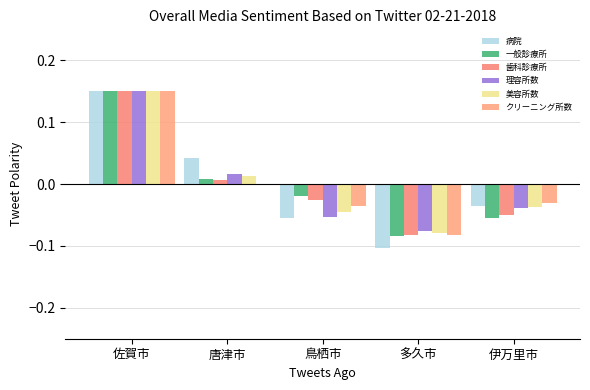

Between 唐津市 and 鳥栖市, which series saw the biggest shift?

病院